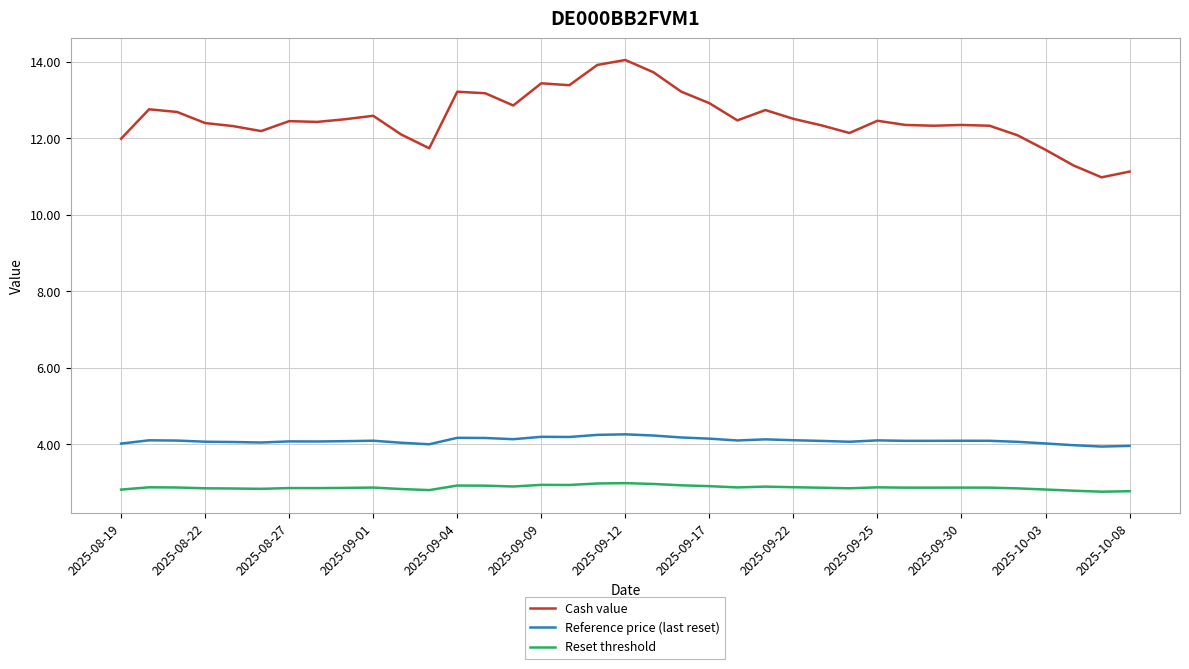

How many lines are shown in the chart?

3